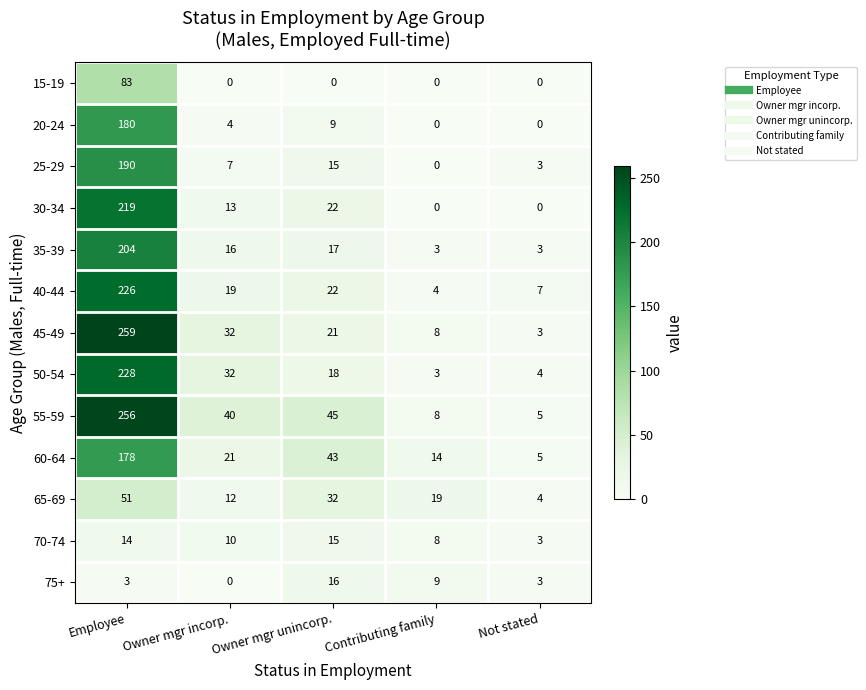

At which label does 40-44 reach its minimum?

Contributing family